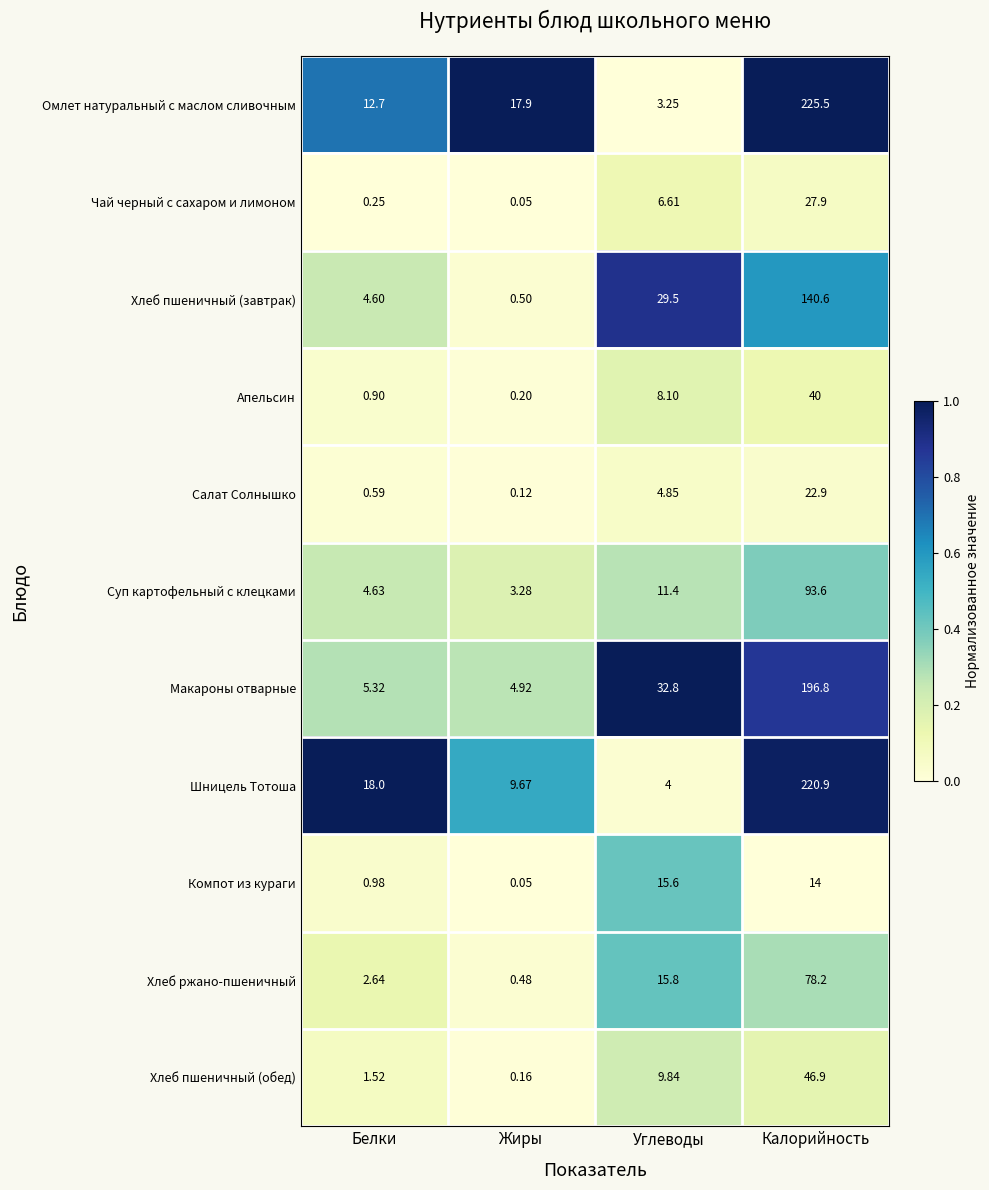

Rank the series by their maximum value, from highest to lowest.

Омлет натуральный с маслом сливочным, Шницель Тотоша, Макароны отварные, Хлеб пшеничный (завтрак), Суп картофельный с клецками, Хлеб ржано-пшеничный, Хлеб пшеничный (обед), Апельсин, Чай черный с сахаром и лимоном, Салат Солнышко, Компот из кураги